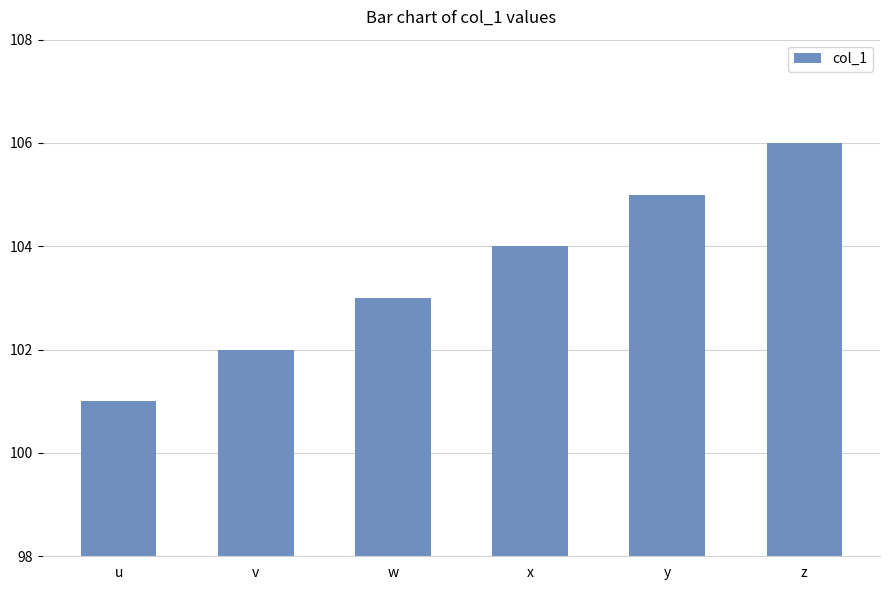

What is the value of the 4th bar from the left?

104